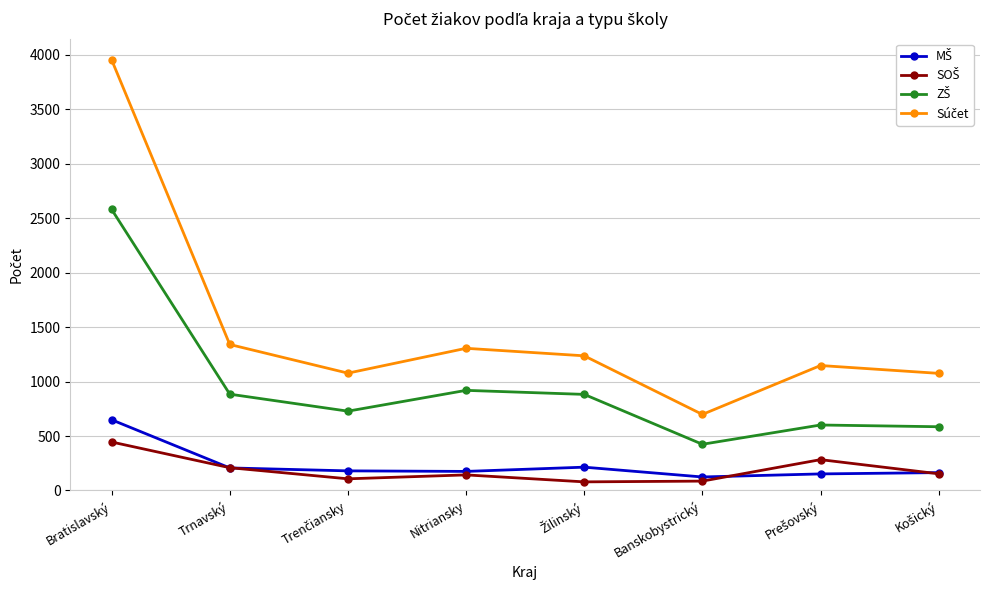

Which category has the highest value across all series?

Bratislavský